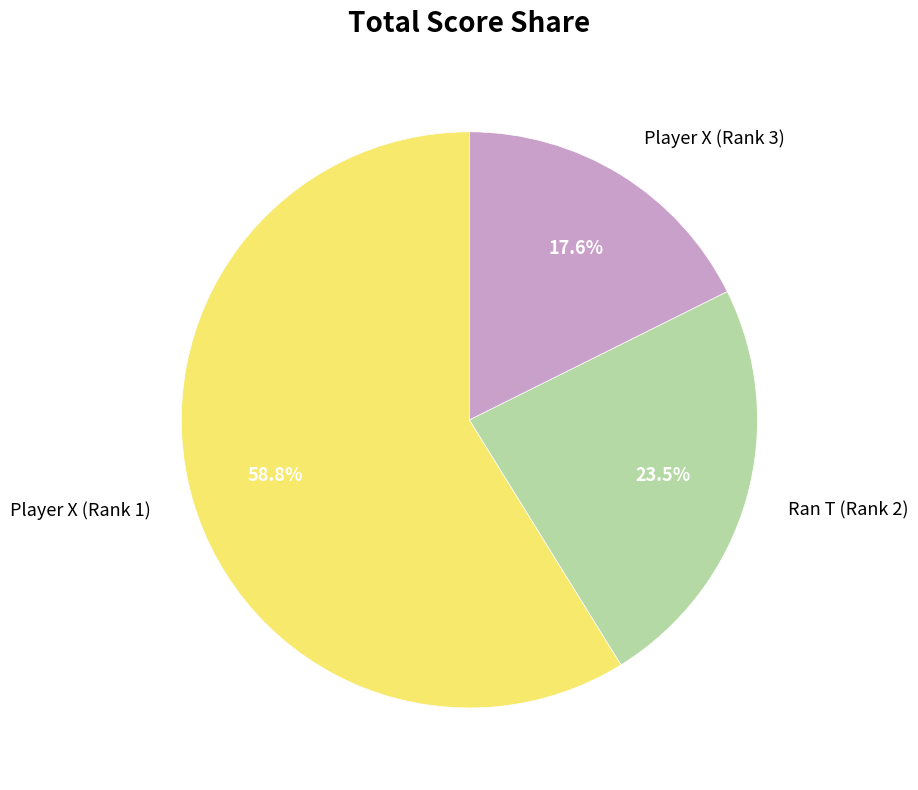

How many slices are in this pie chart?

3